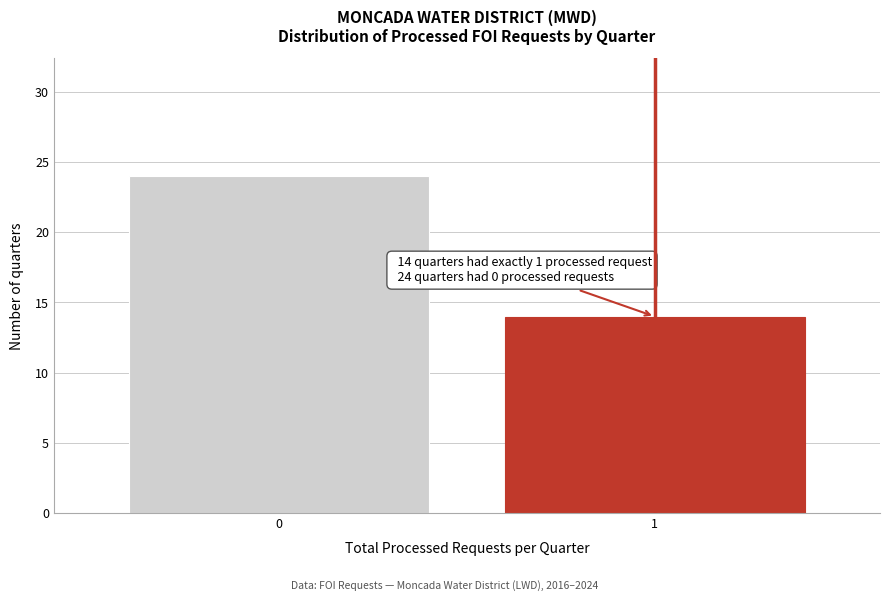

Reading right to left, transcribe all the data shown in this chart.

1=14	0=24